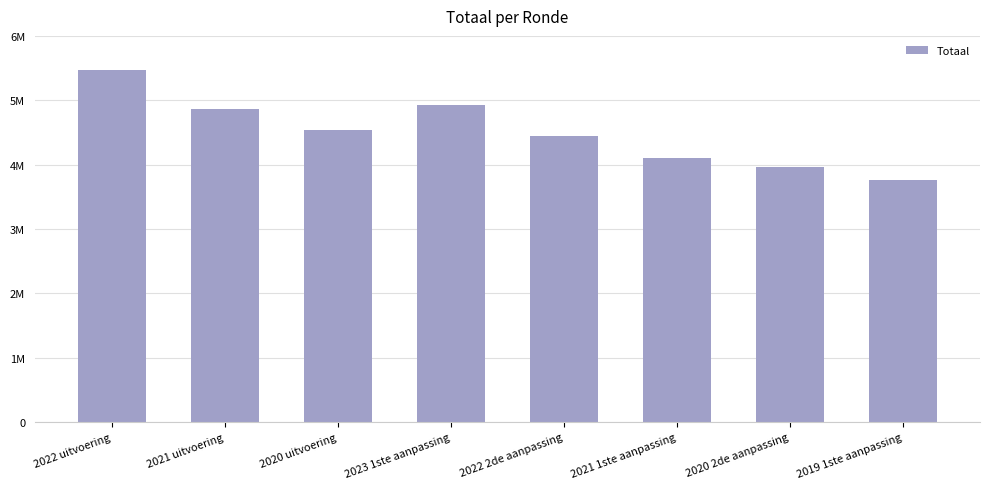

Reading right to left, extract all data points from this chart.

2019 1ste aanpassing=3758147	2020 2de aanpassing=3962799	2021 1ste aanpassing=4098841	2022 2de aanpassing=4445457	2023 1ste aanpassing=4927560	2020 uitvoering=4542475	2021 uitvoering=4865501	2022 uitvoering=5468872